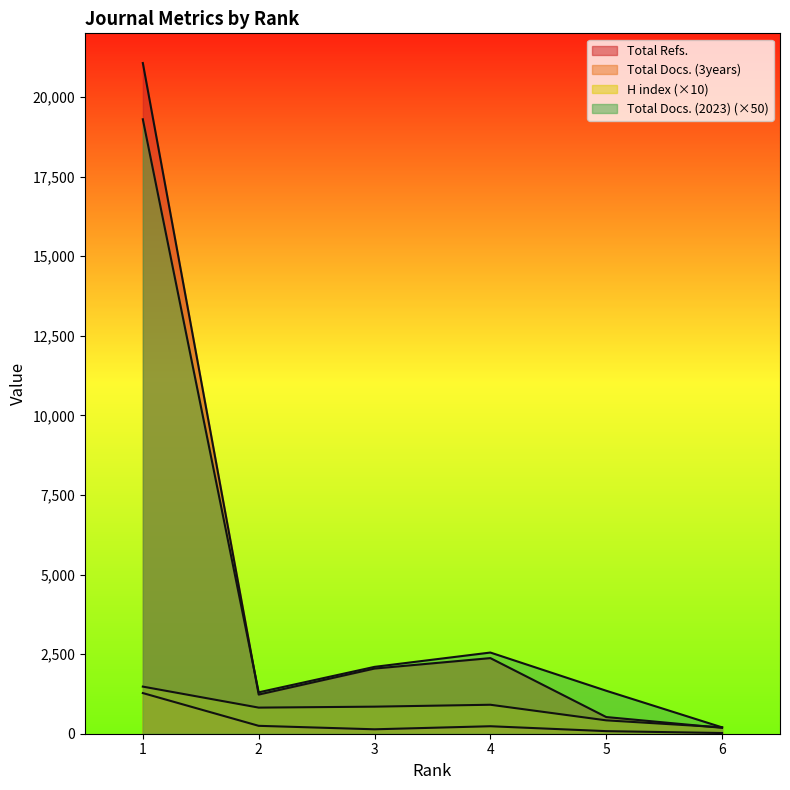

How many values in the Total Docs. (3years) series exceed 235?

2